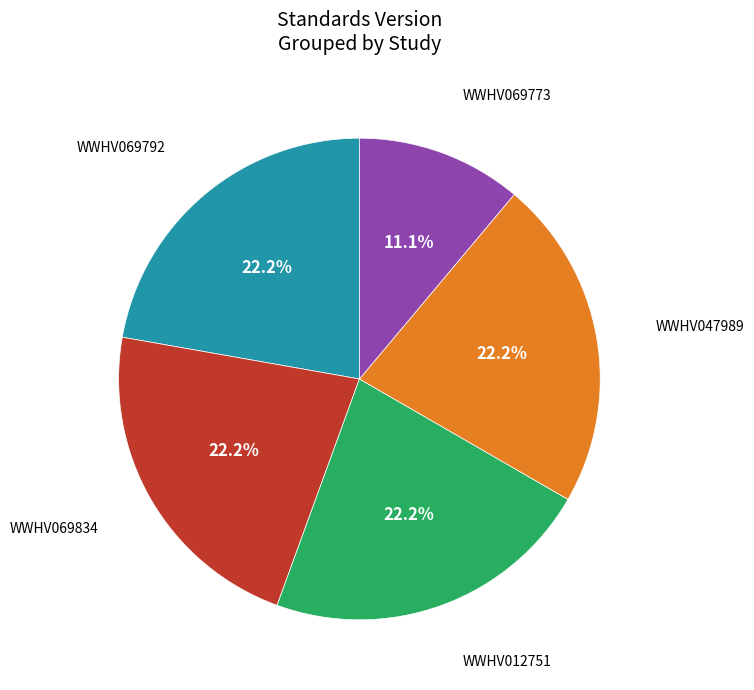

Does any single category account for the majority?

No